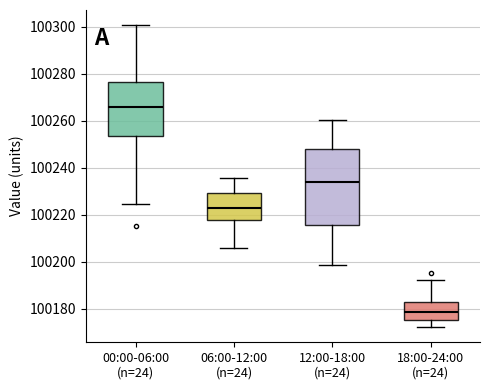

Which box has the lowest median line?

18:00-24:00 (n=24)